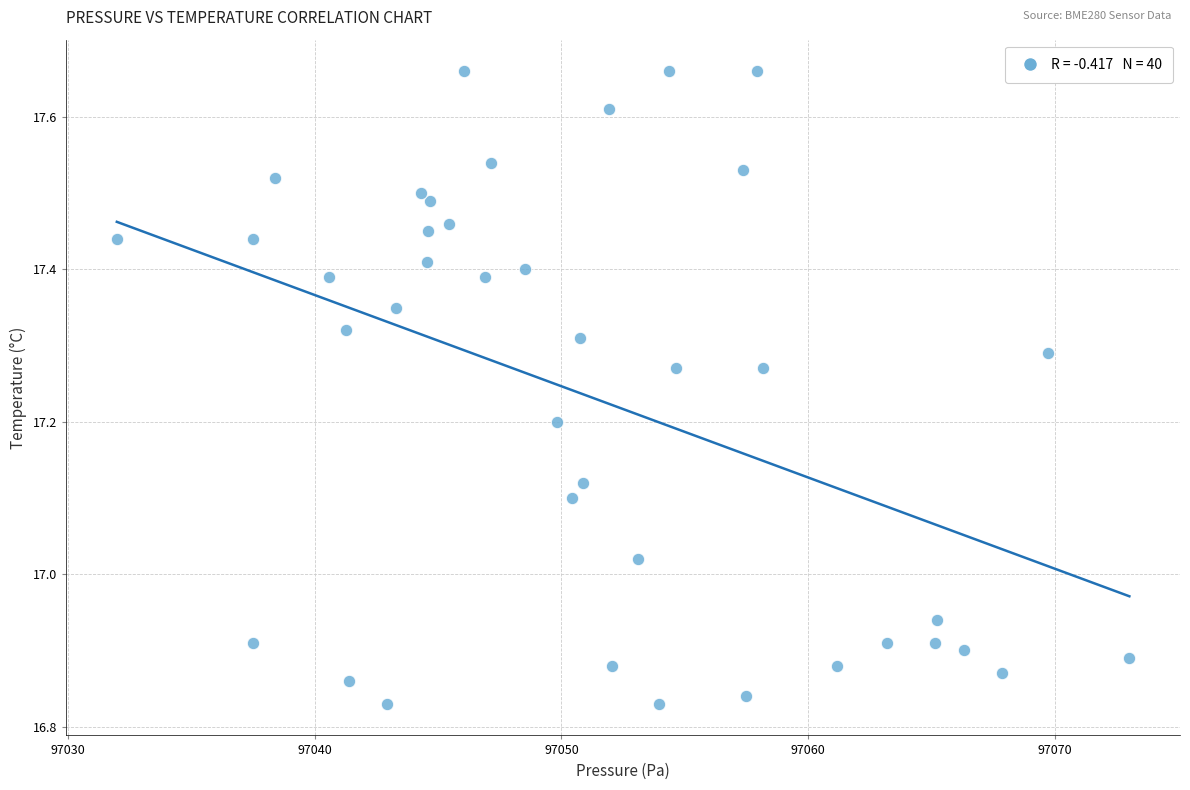

What is the range of Y values (max minus min)?

0.8